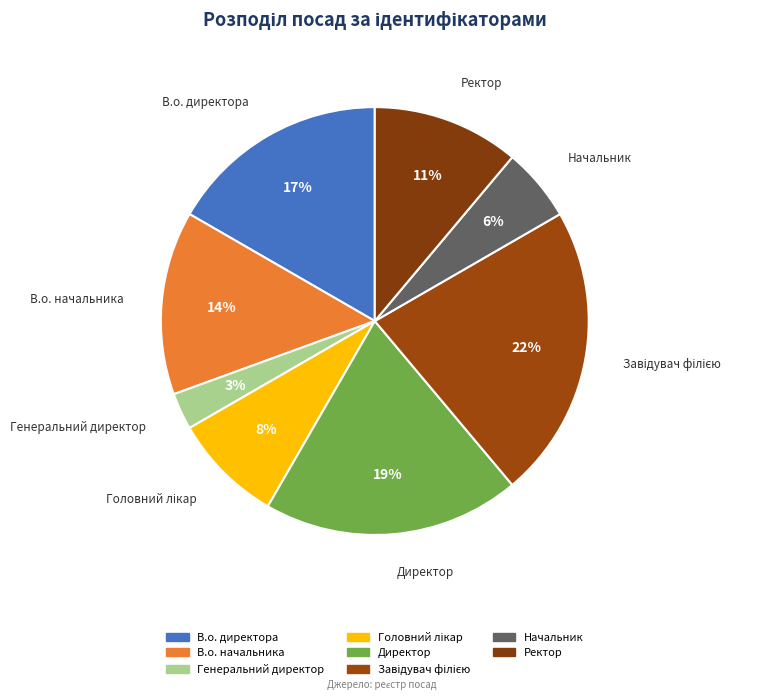

Does Генеральний директор represent more than half of the total?

No